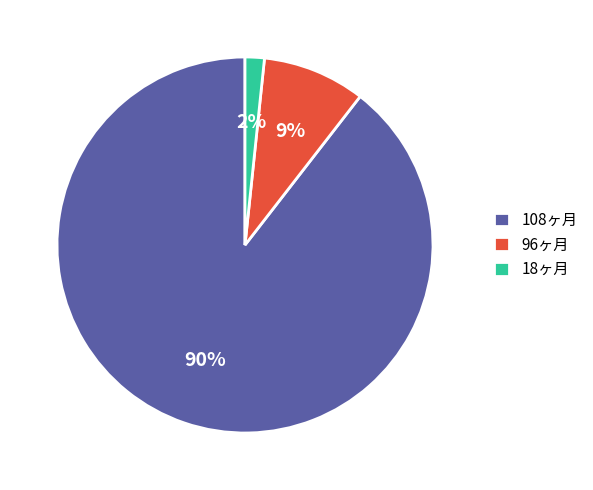

How many slices are in this pie chart?

3